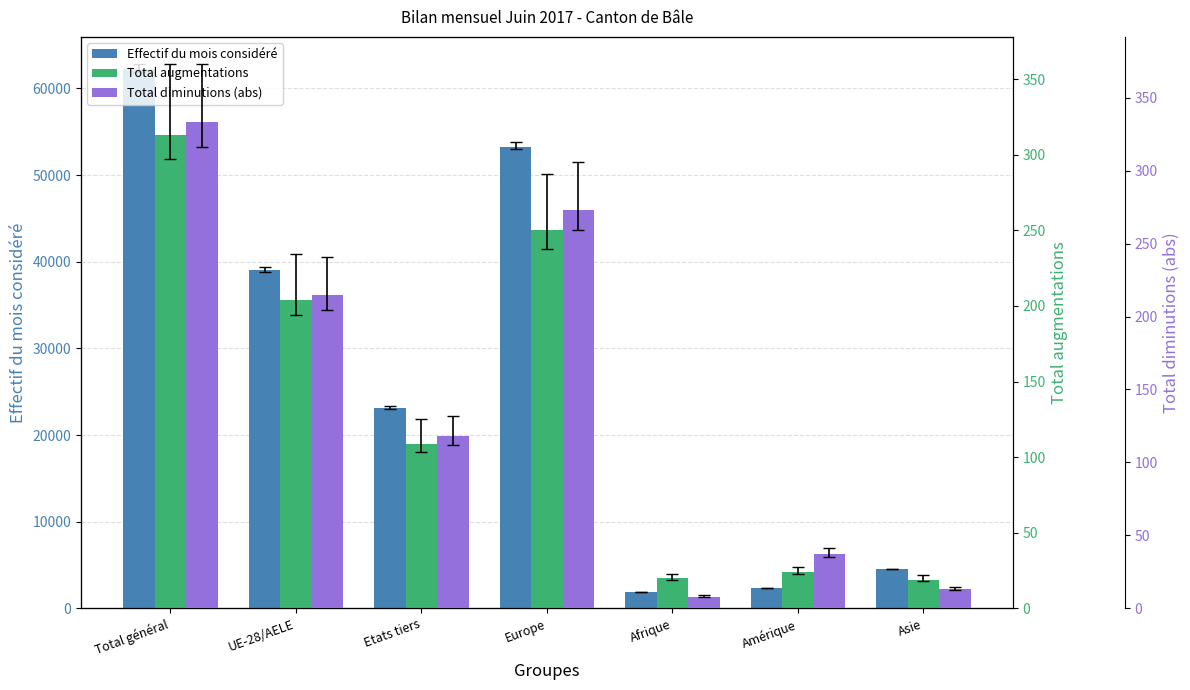

What is the label of the 1st bar from the left?

Total général